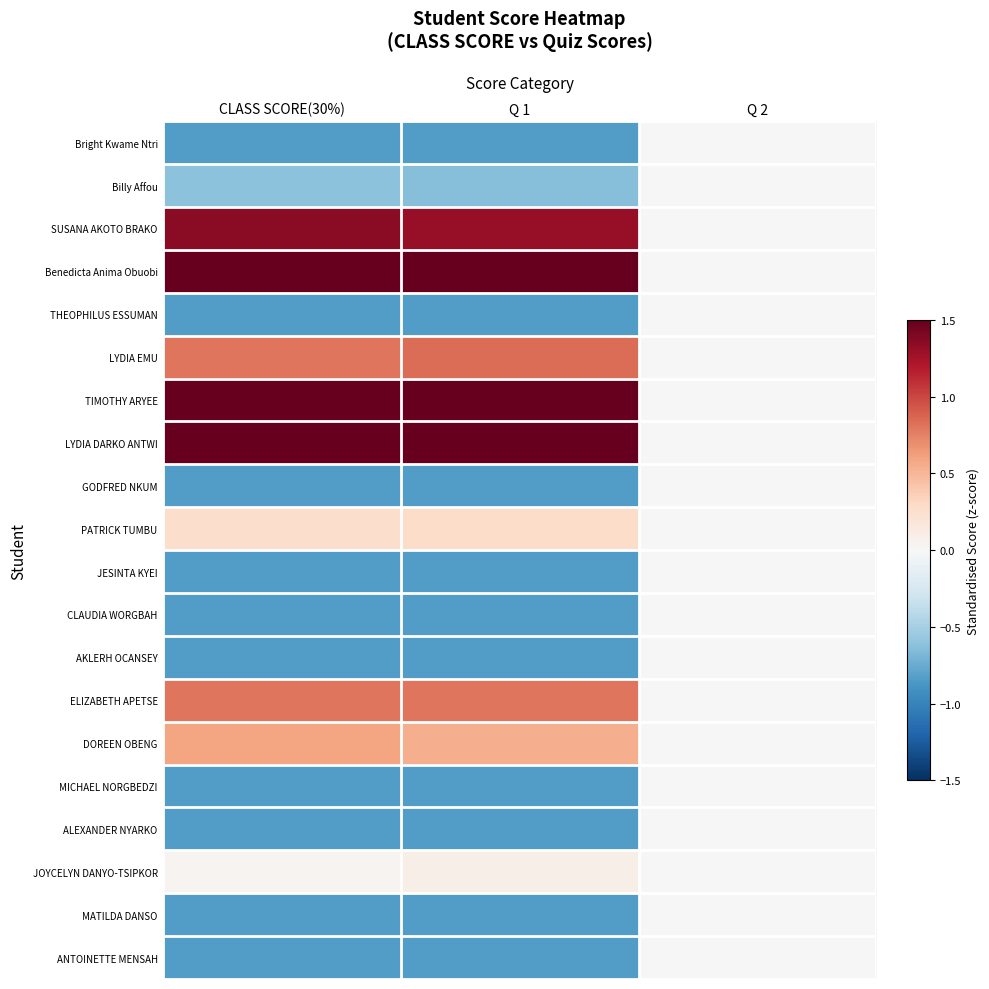

Between Q 1 and Q 2, which series saw the biggest shift?

Benedicta Anima Obuobi